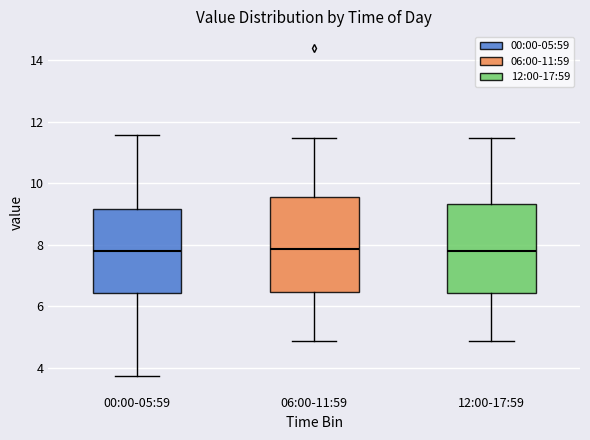

Reading left to right, read every box against the y-axis: the position of its median line, the range the box covers, and the ends of its whiskers. The values are not printed on the chart, so give them approximately, as read against the axis.

00:00-05:59: median 7.8, box 6.4 to 9.2, whiskers 3.8 to 11.6
06:00-11:59: median 7.8, box 6.4 to 9.6, whiskers 4.8 to 11.4
12:00-17:59: median 7.8, box 6.4 to 9.4, whiskers 4.8 to 11.4